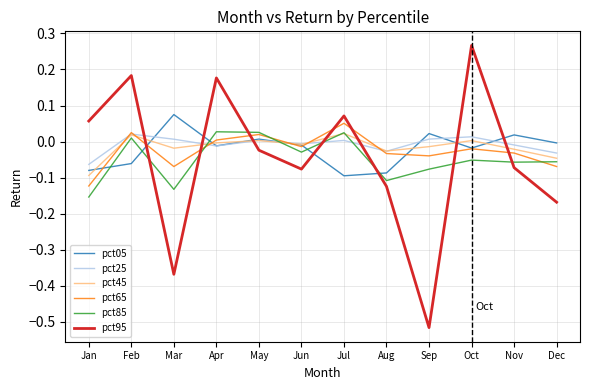

How many values in pct05 are above zero?

4